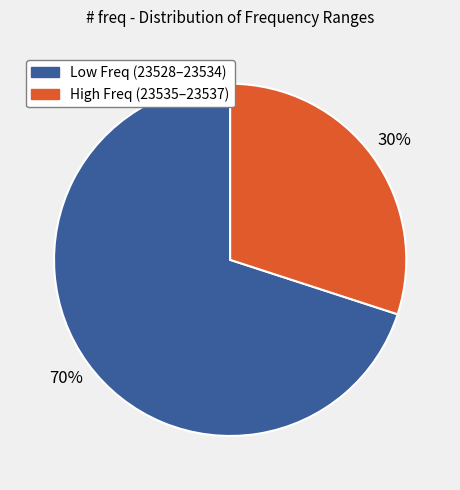

Does any single category account for the majority?

Yes